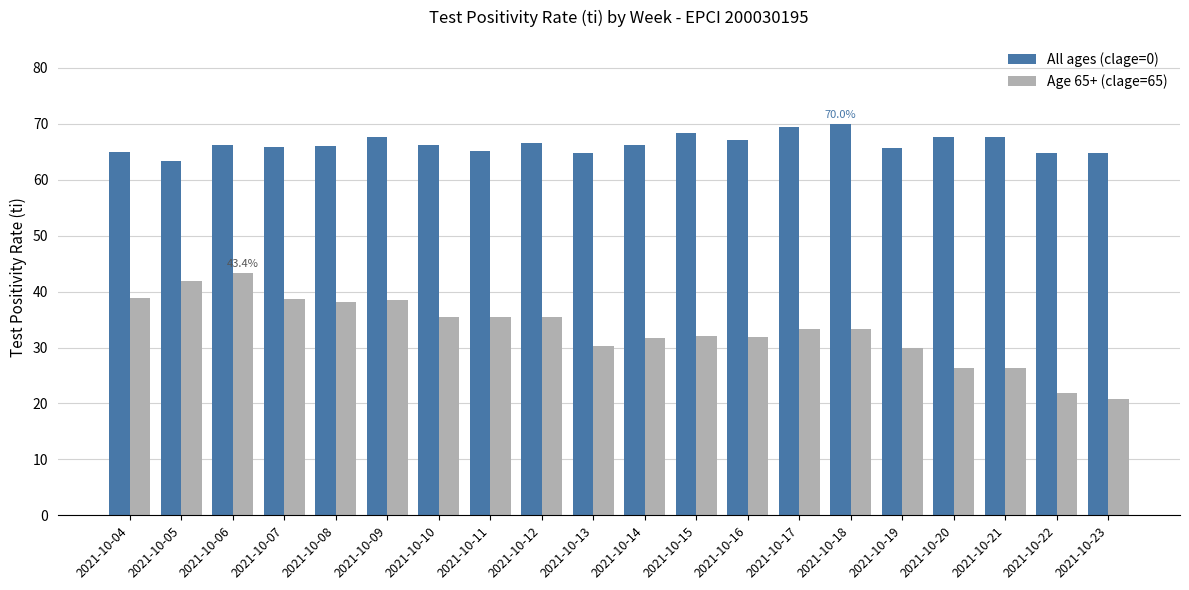

Is the value of All ages (clage=0) at 2021-10-07 greater than the value of Age 65+ (clage=65) at 2021-10-14?

Yes